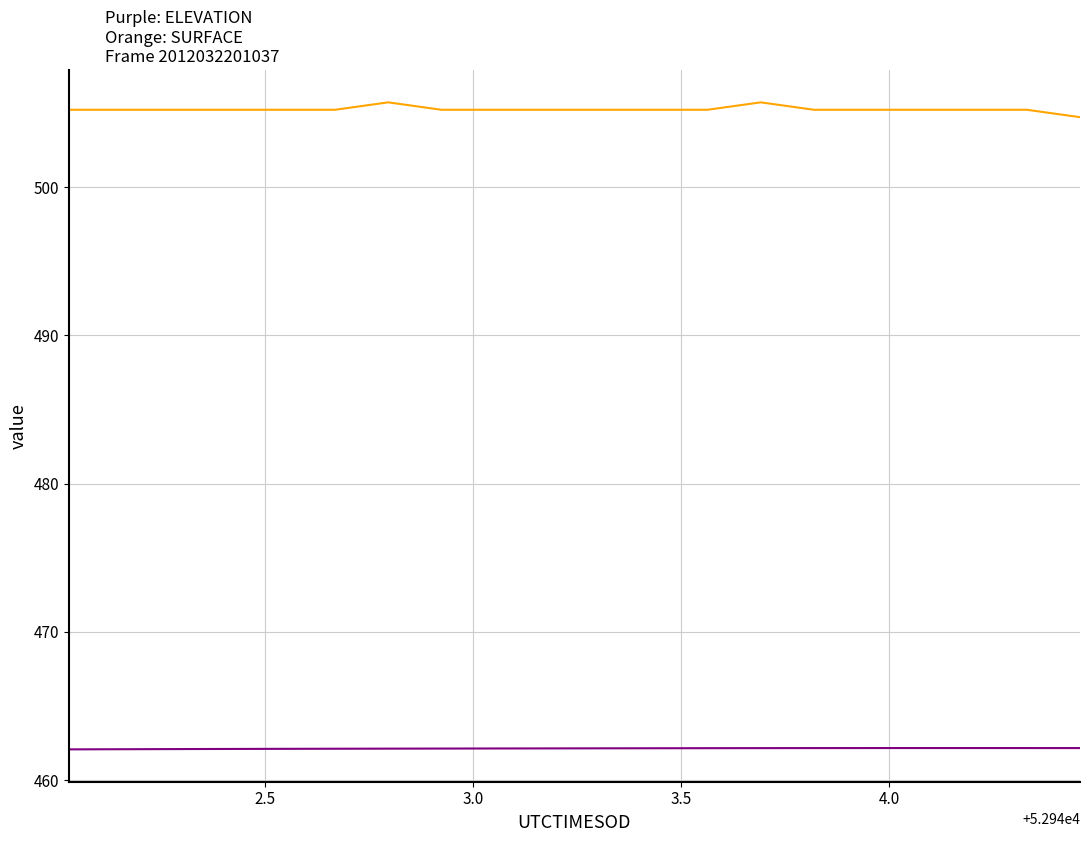

What is the smallest value displayed?

462.1